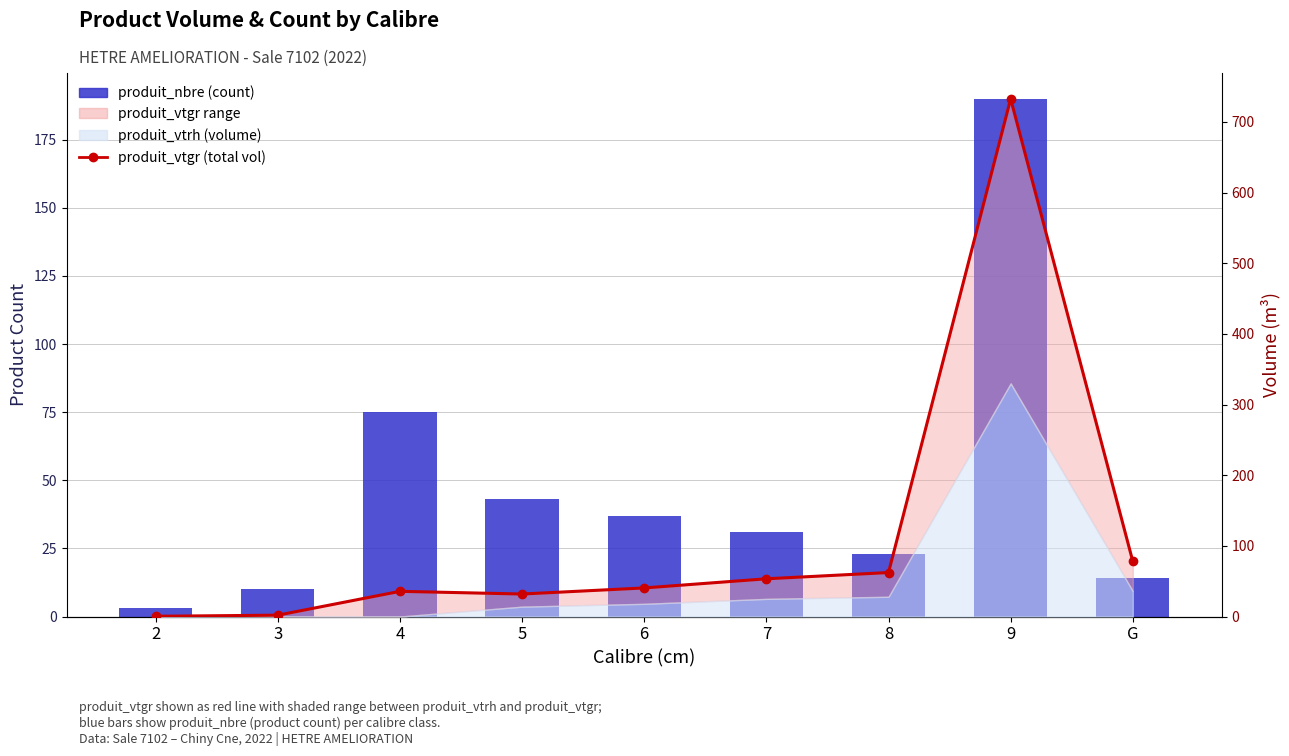

At how many categories does at least one series exceed 543?

1